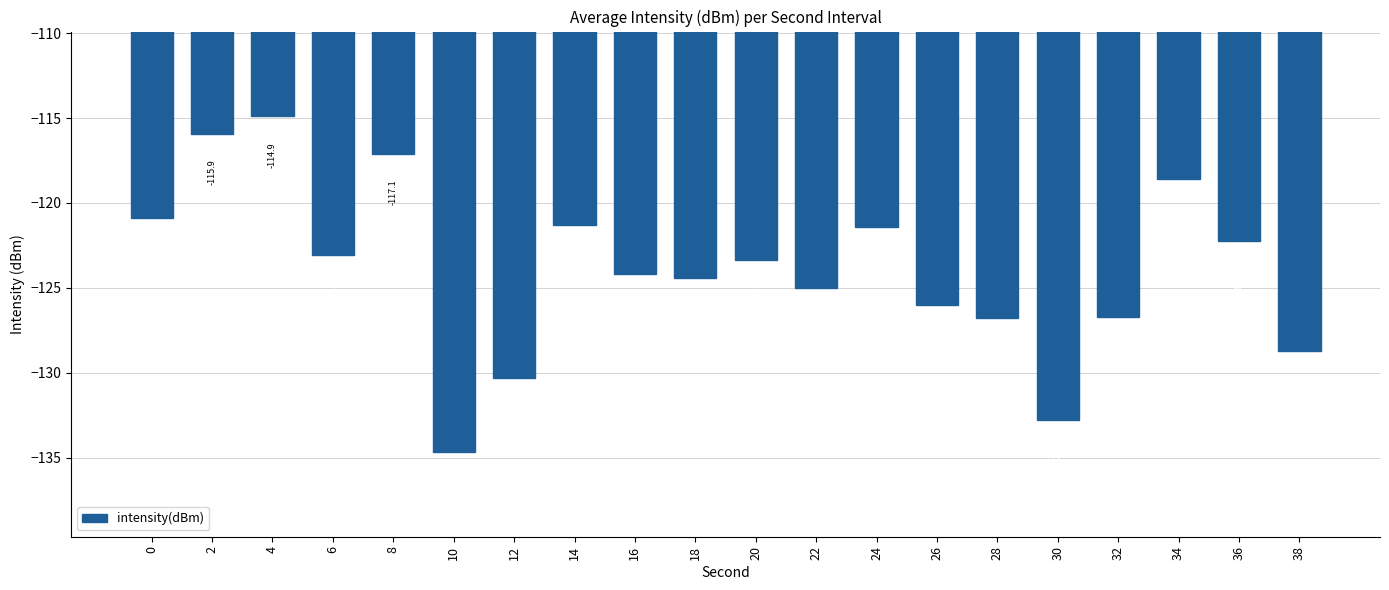

What is the value of the 15th bar from the left?

-126.8